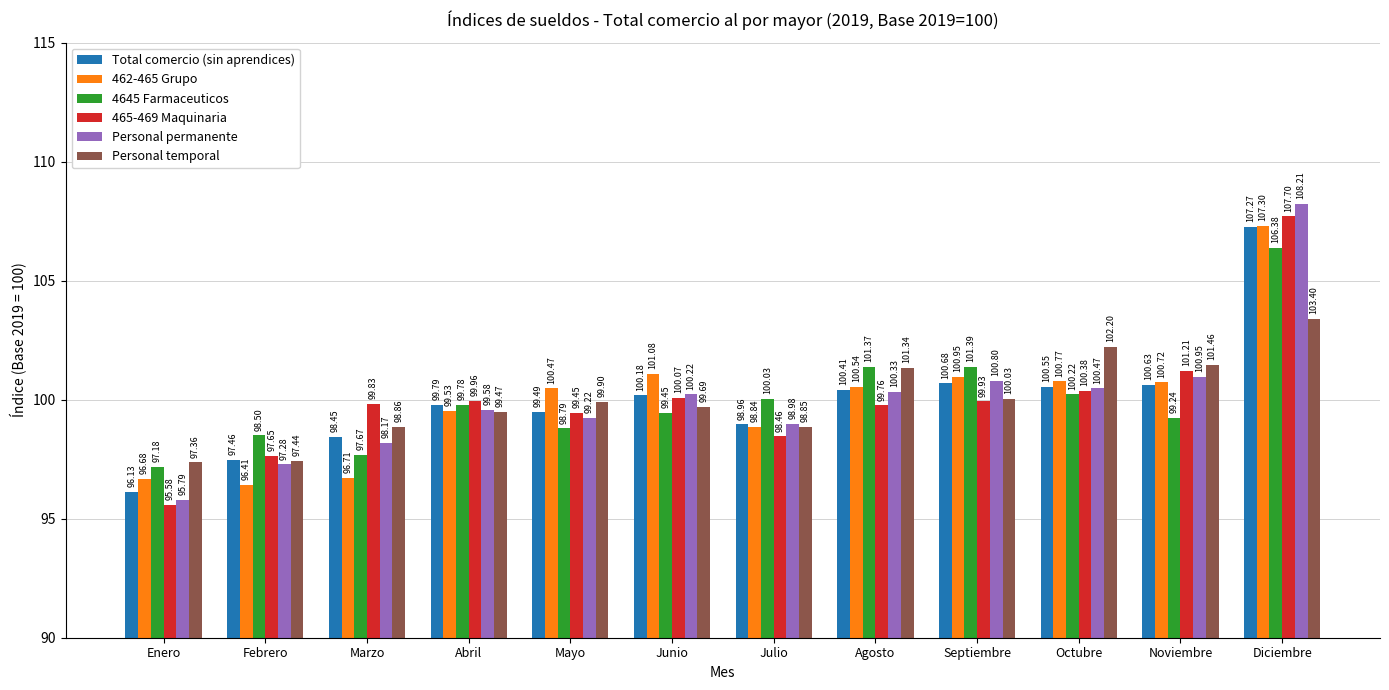

What is the value of the Personal permanente bar at the 12th from the left?

108.2